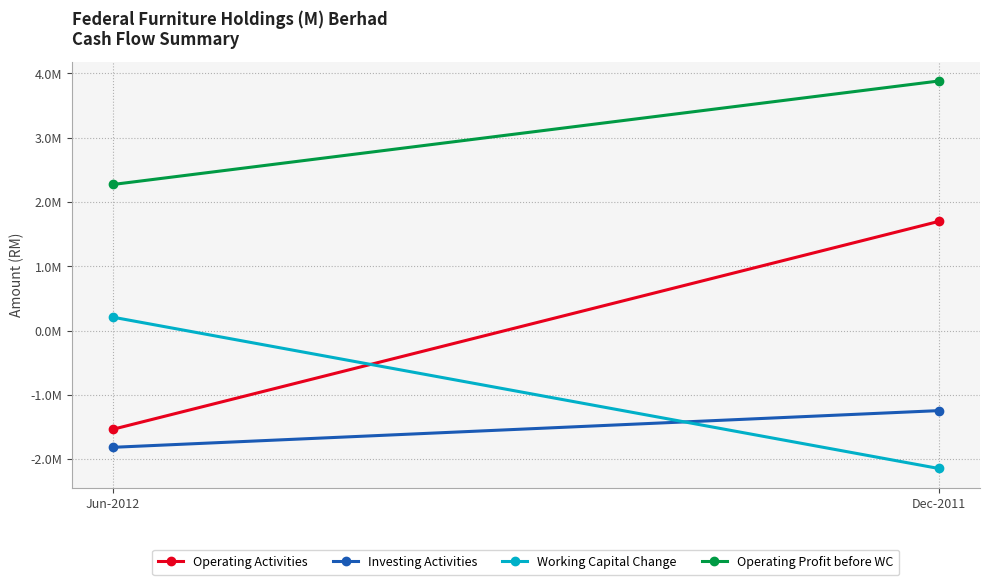

What is the value of the Operating Profit before WC point at the 2nd from the left?

3880881